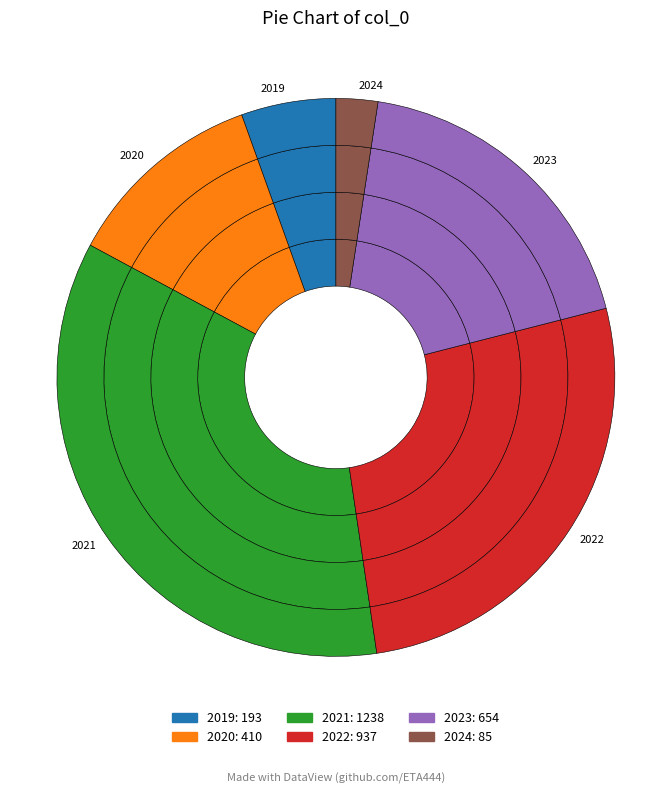

To the nearest percent, what percentage of the pie is 2024?

2%